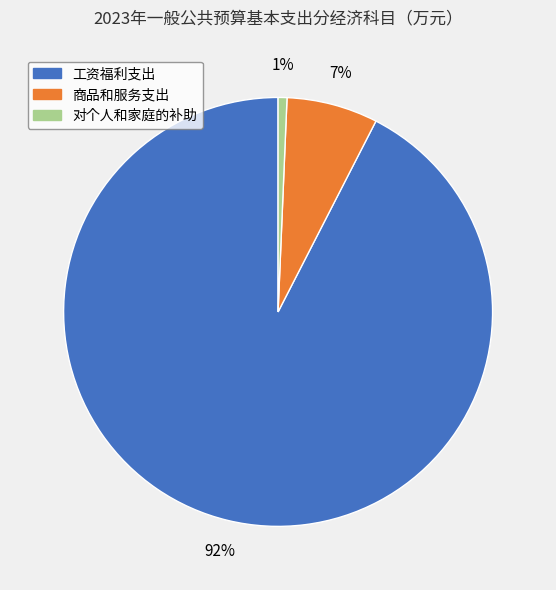

Count the number of slices in the pie.

3